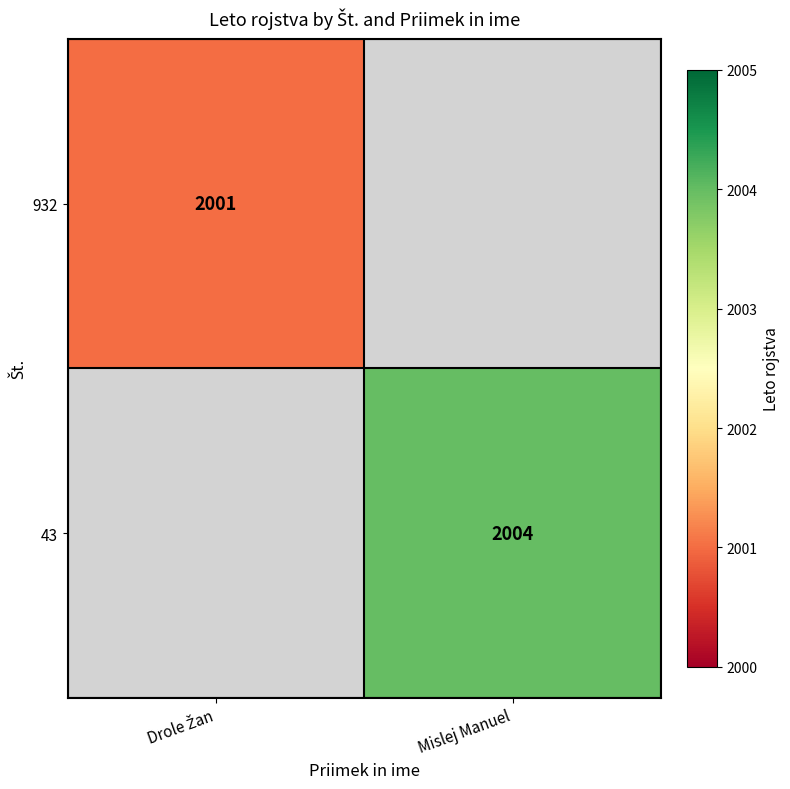

At which category does the chart reach its minimum across all series?

Mislej Manuel